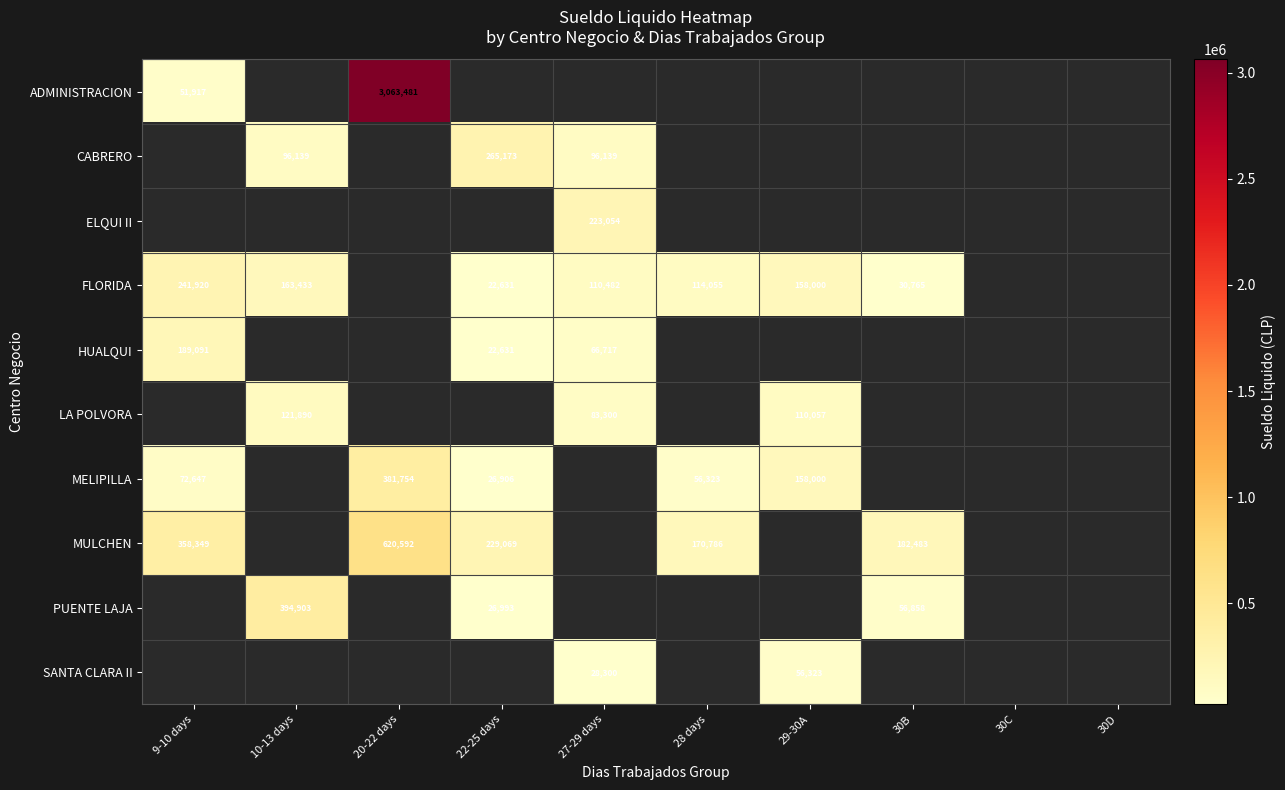

How many data points does each series have?

10